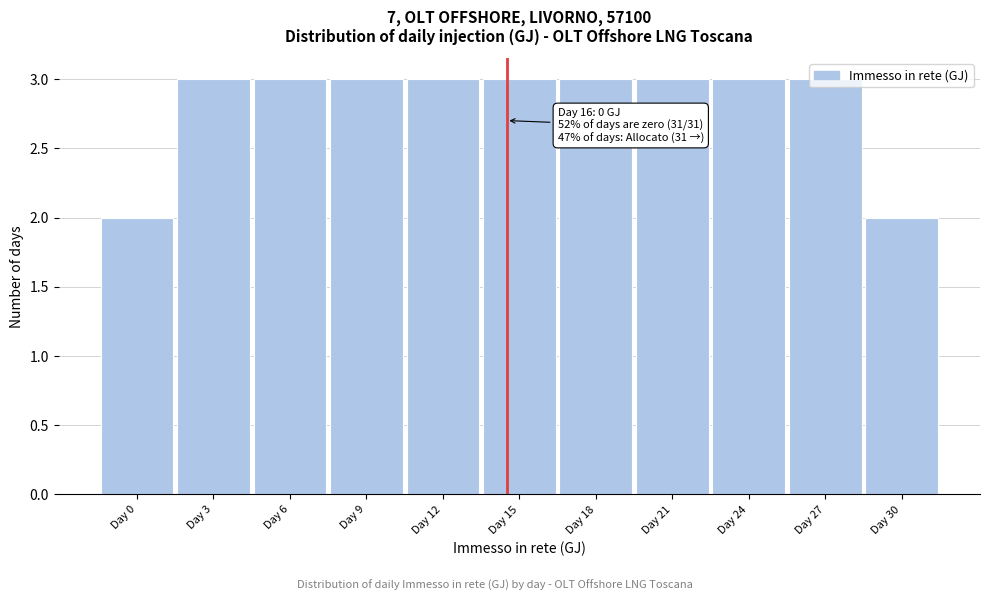

The value at Day 24 is 1. True or false?

False